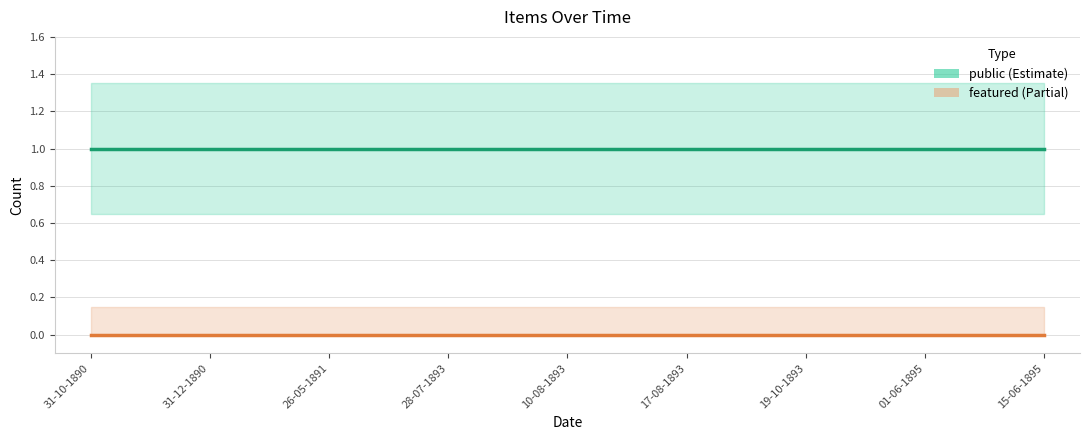

True or false: public has more than 0 points higher than both neighbors.

False